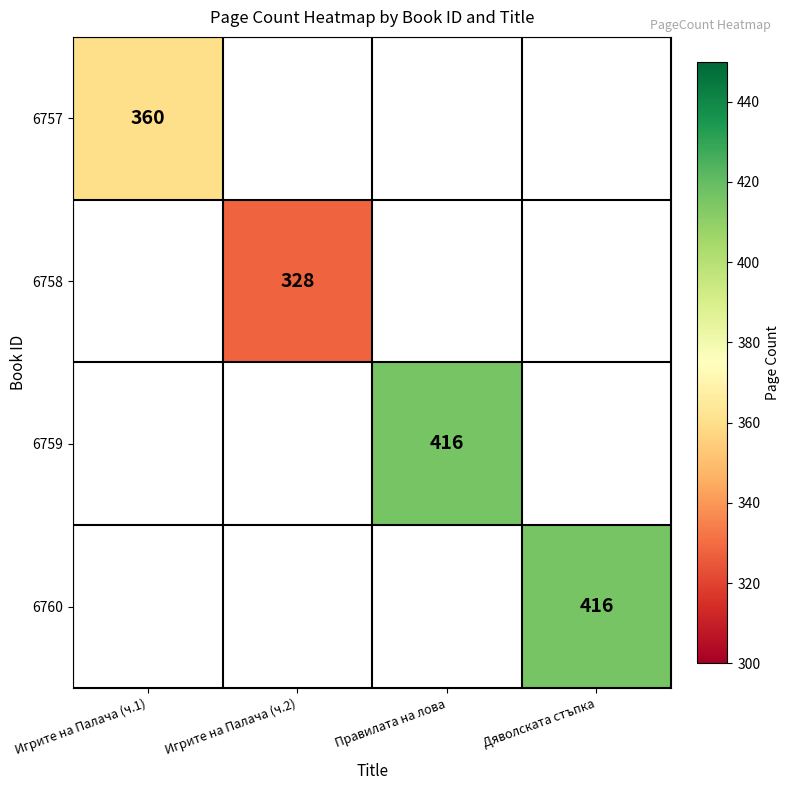

The 6758 series shows 328 at Игрите на Палача (ч.2). True or false?

True